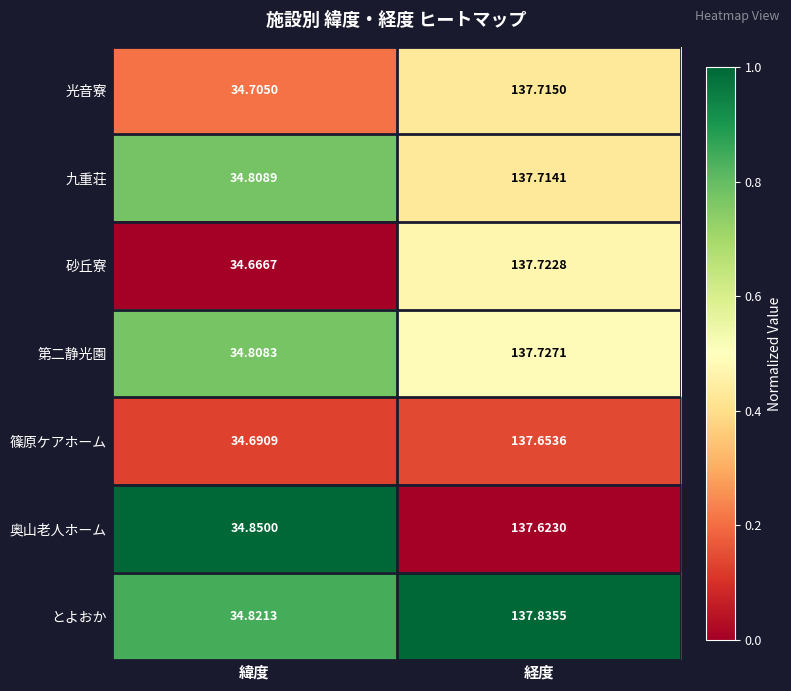

Which series changed the most between 緯度 and 経度?

砂丘寮